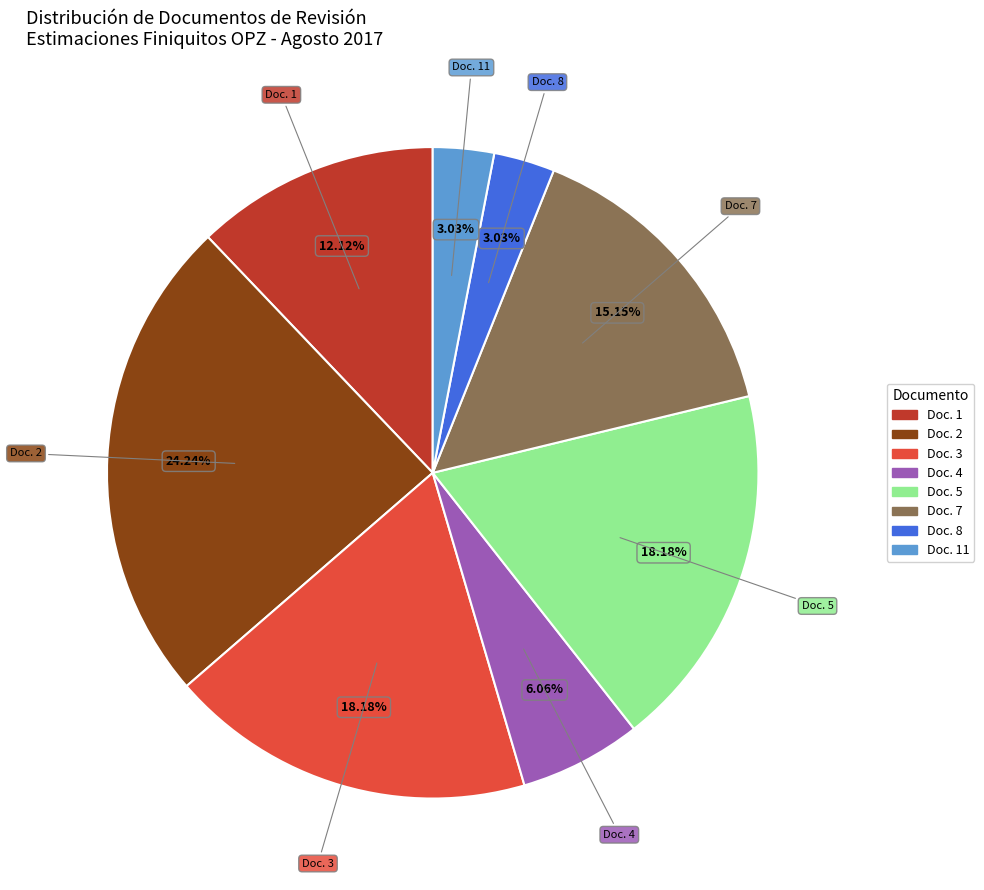

Is there any slice that represents more than half of the pie?

No